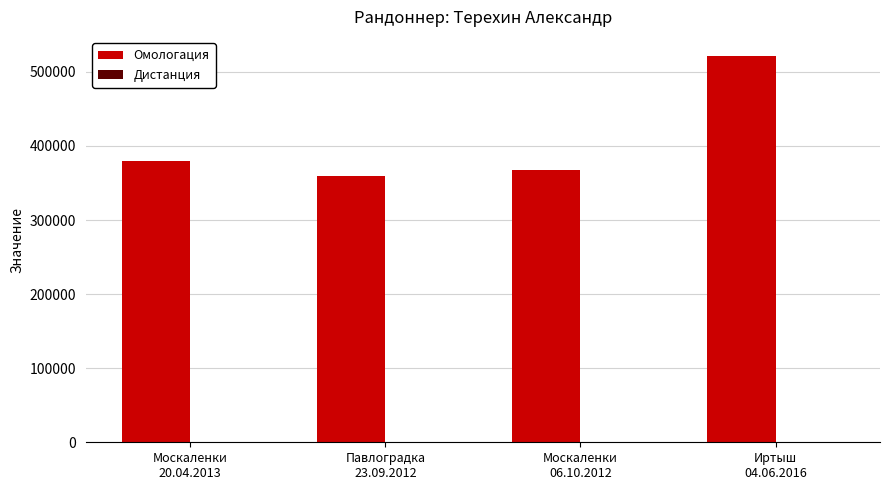

What is the highest value of the Омологация series?

521235